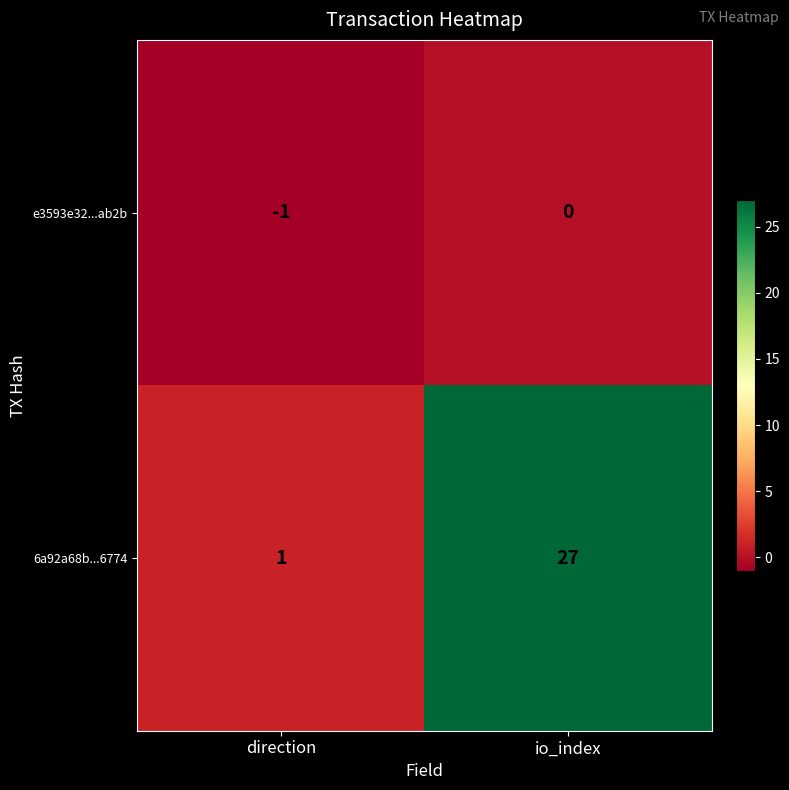

Where is e3593e32...ab2b nearest to the value 0?

io_index